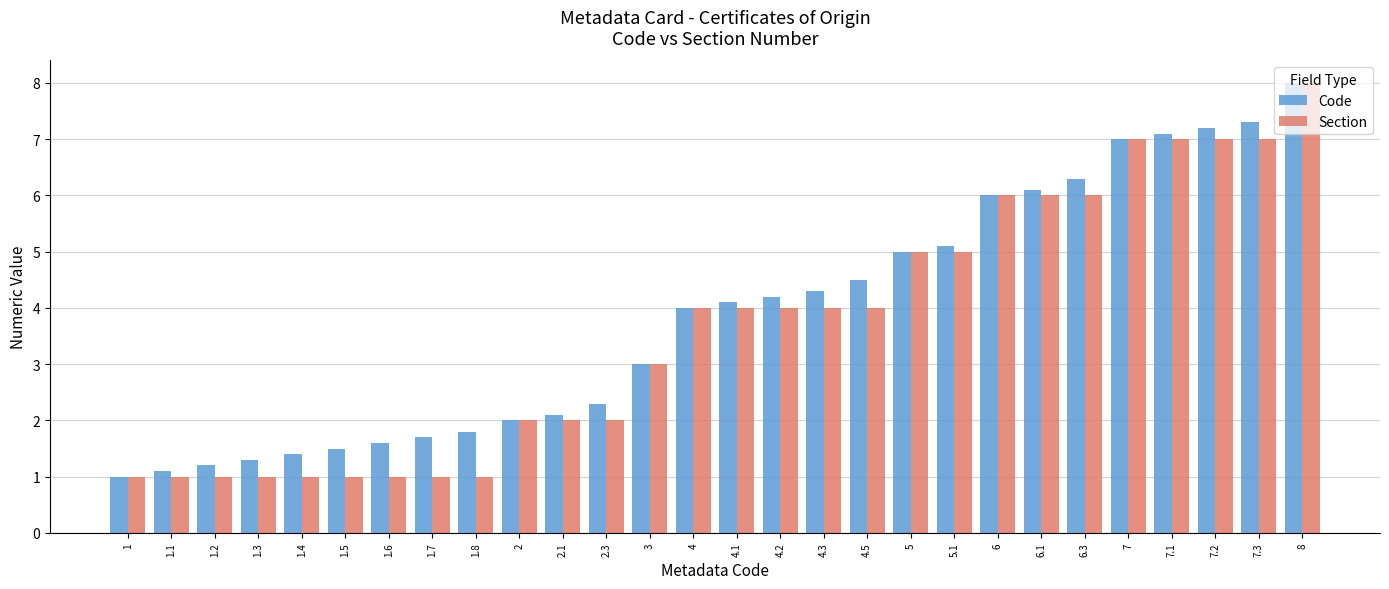

What is the approximate value of Code at 2?

2.0